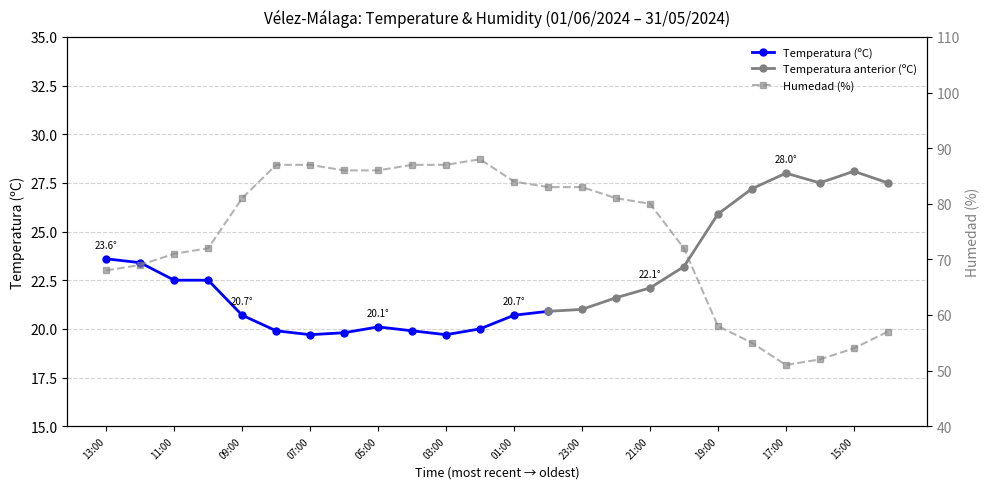

List the labels in order of value, largest first.

02:00, 08:00, 07:00, 04:00, 03:00, 06:00, 05:00, 01:00, 00:00, 23:00, 09:00, 22:00, 21:00, 10:00, 20:00, 11:00, 12:00, 13:00, 19:00, 14:00, 18:00, 15:00, 16:00, 17:00